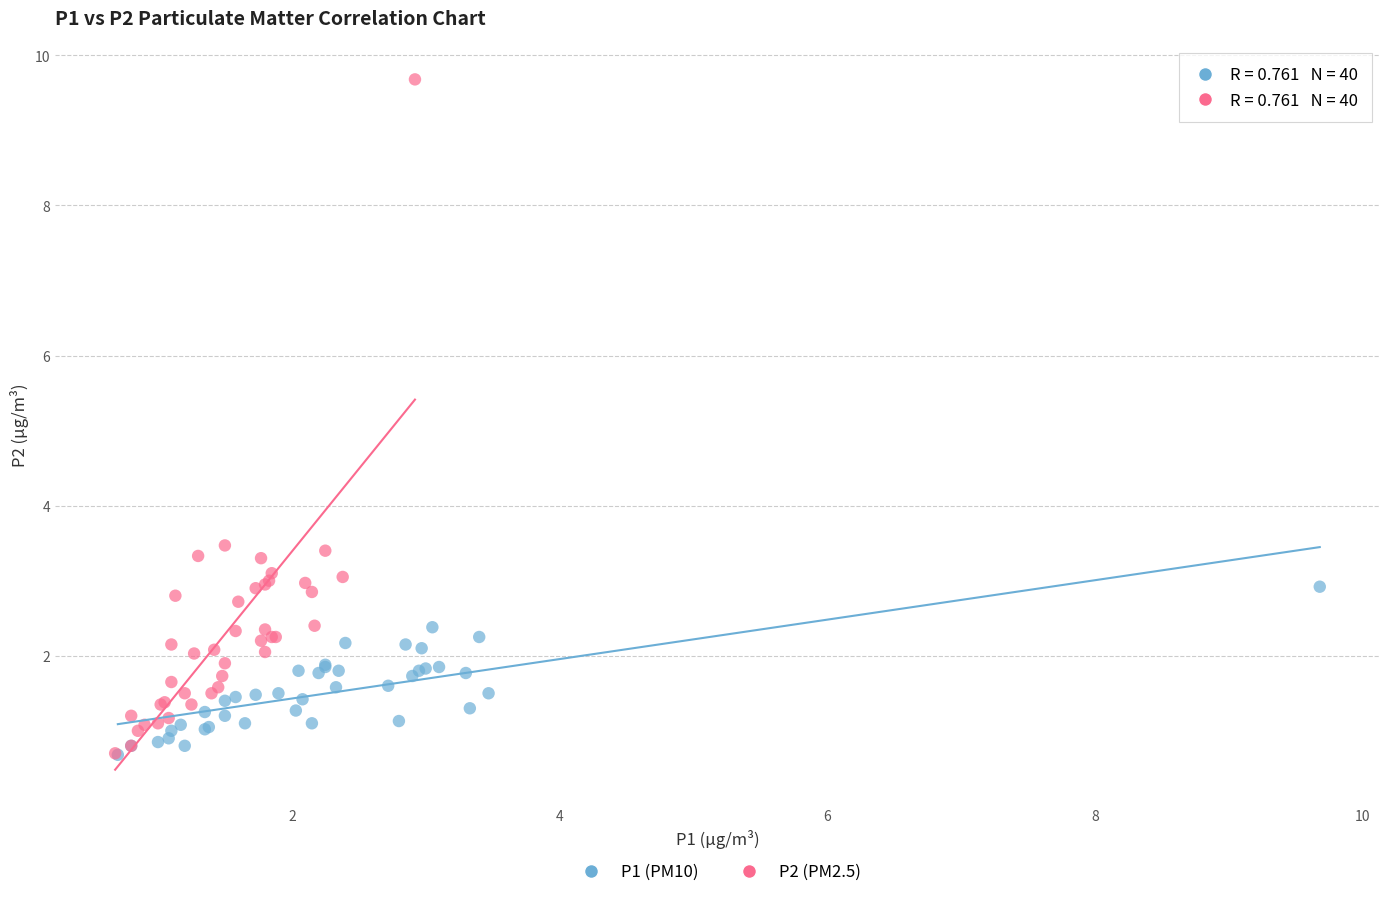

Which series has the widest spread of Y values?

P2 (PM2.5)